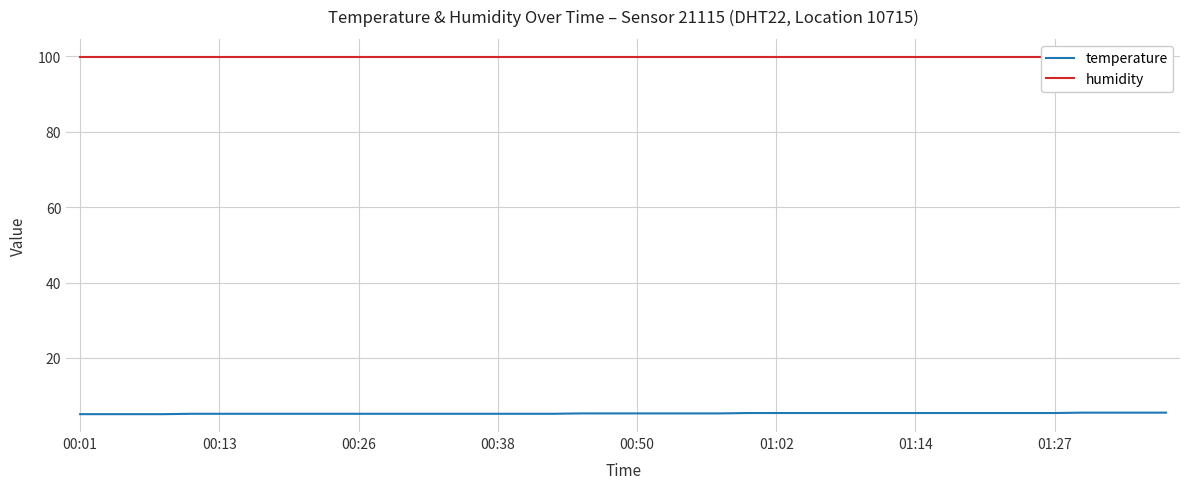

Which series has the largest range (max minus min)?

temperature